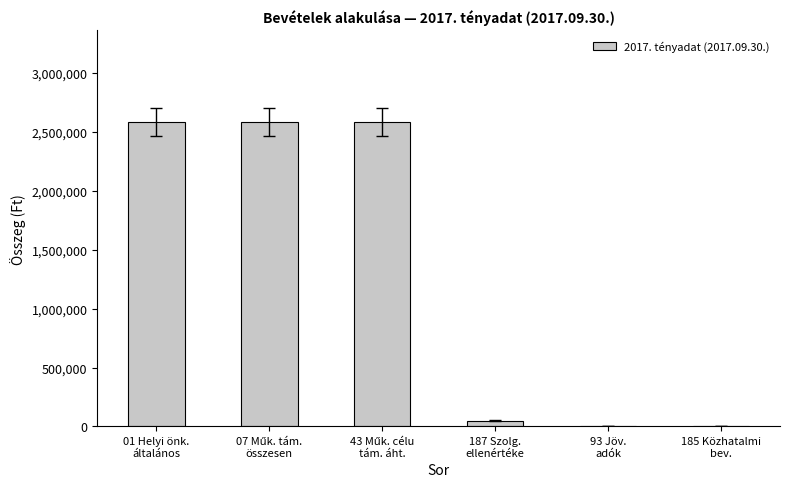

Is it true that the value at 01 Helyi önk.
általános is 4114833?

False